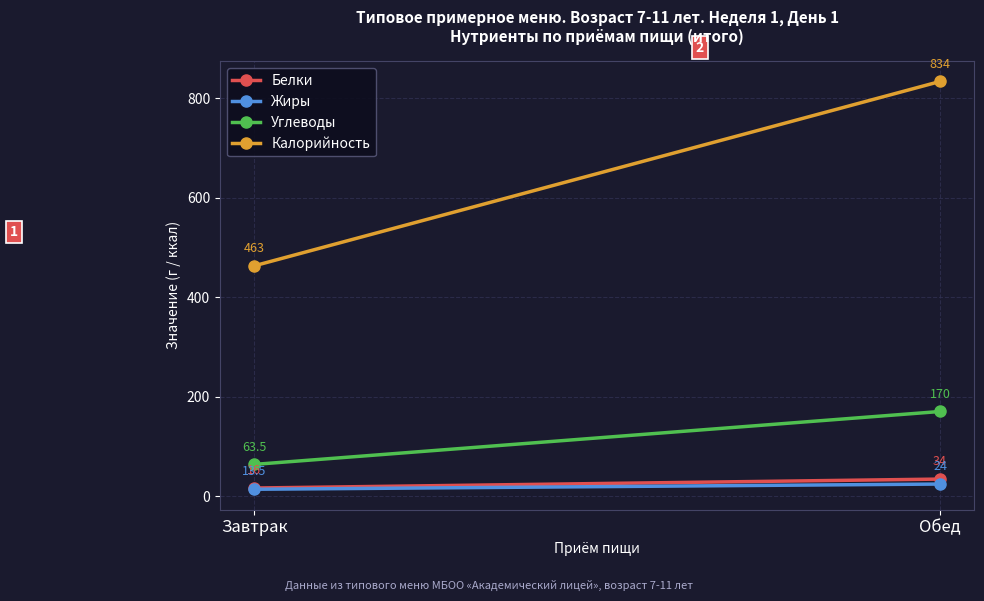

Which category has the lowest value across all series?

Завтрак